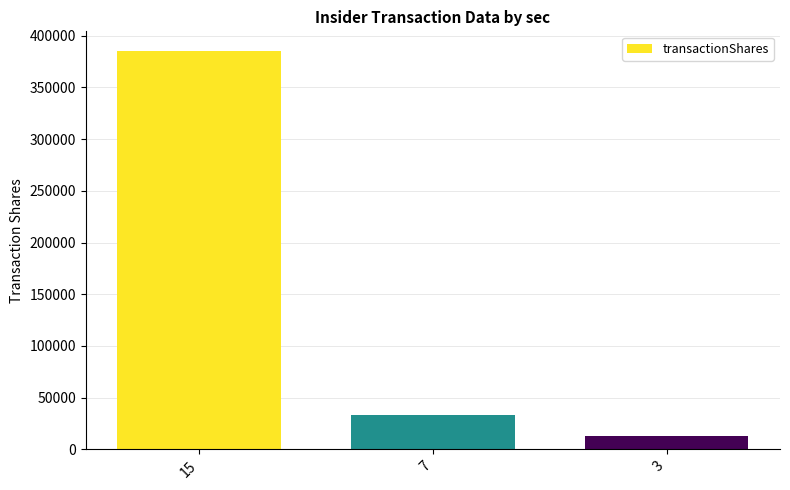

What is the change in value from 7 to 3?

-20000